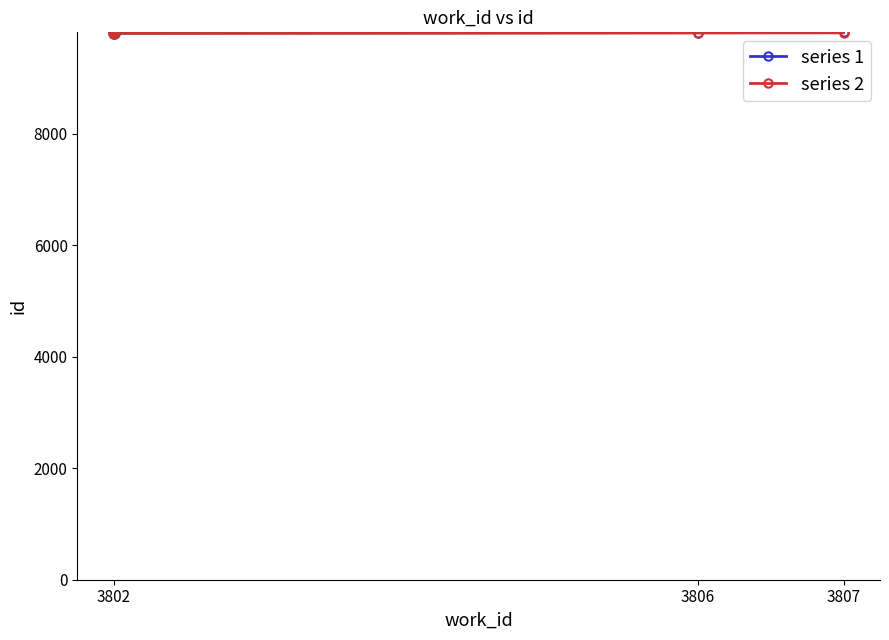

True or false: series 1 has a value of 17312 at 3806.

False